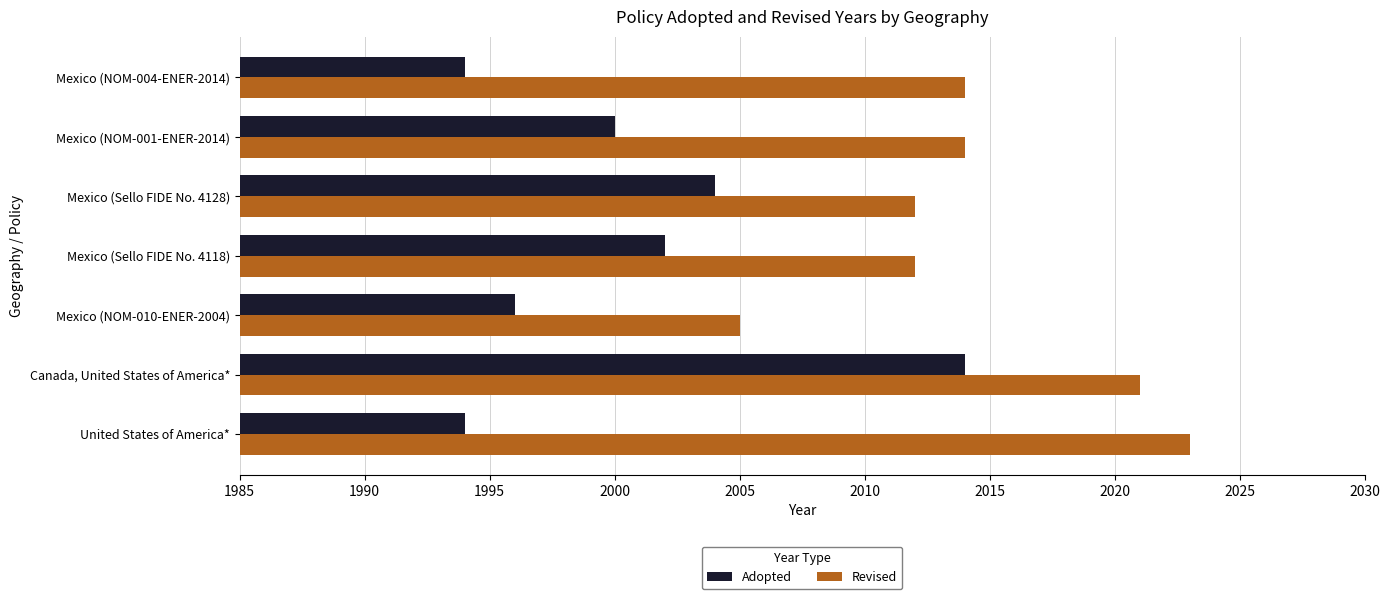

At which category is the sum across all series the highest?

Canada, United States of America*